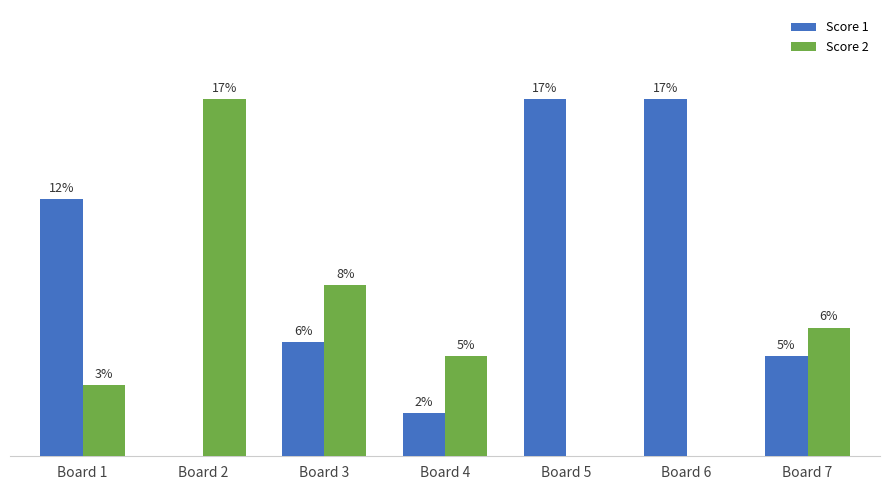

Are the bars horizontal?

No